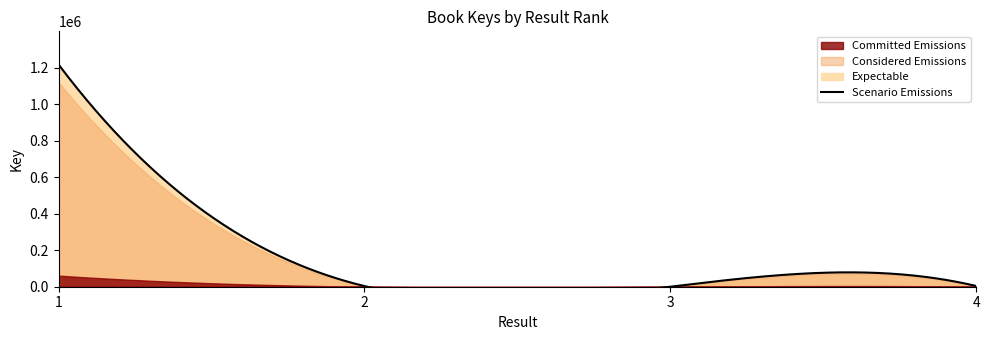

How many lines are shown in the chart?

1